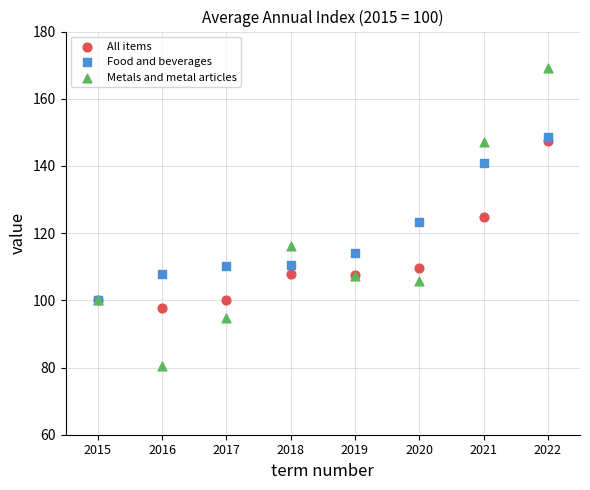

In the All items series, what Y value is closest to 122?

124.9